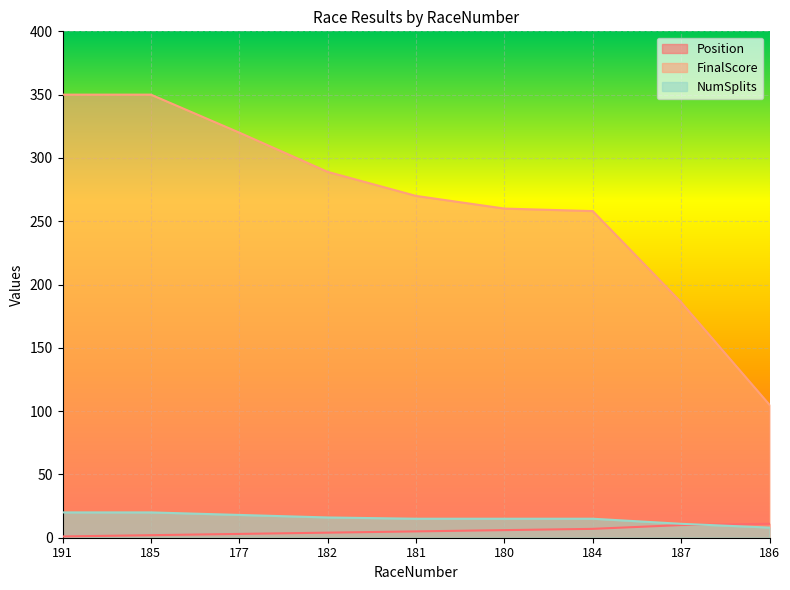

Rank the series at 180 from lowest to highest value.

Position, NumSplits, FinalScore